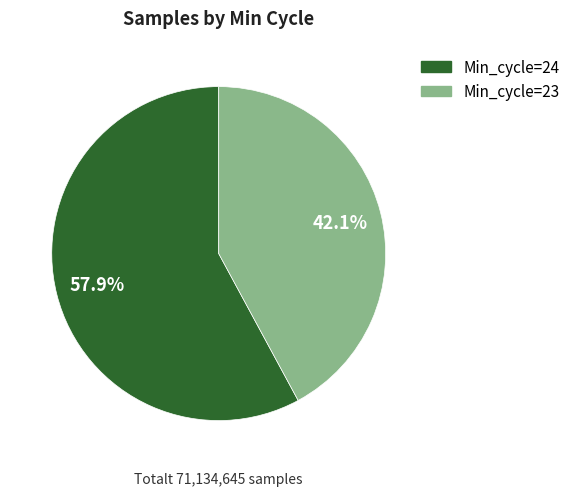

Do Min_cycle=24 and Min_cycle=23 together represent more than half of the pie?

Yes